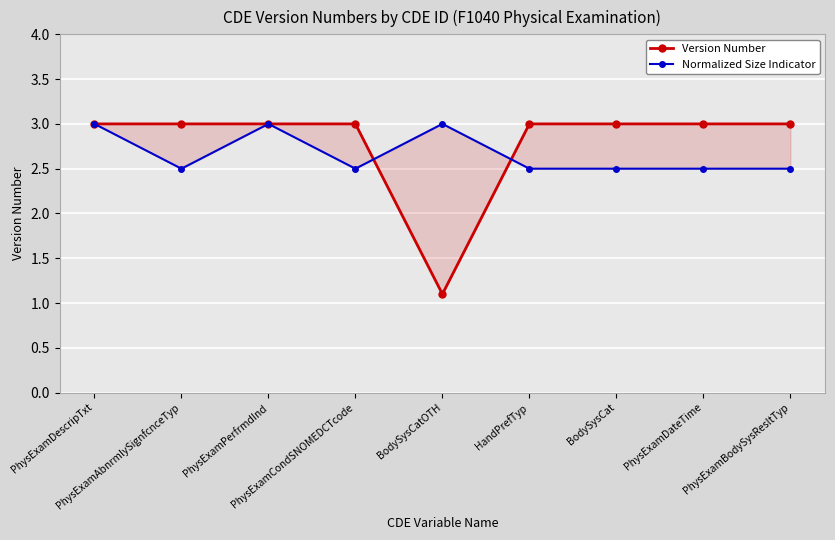

Which series has the largest range (max minus min)?

Version Number